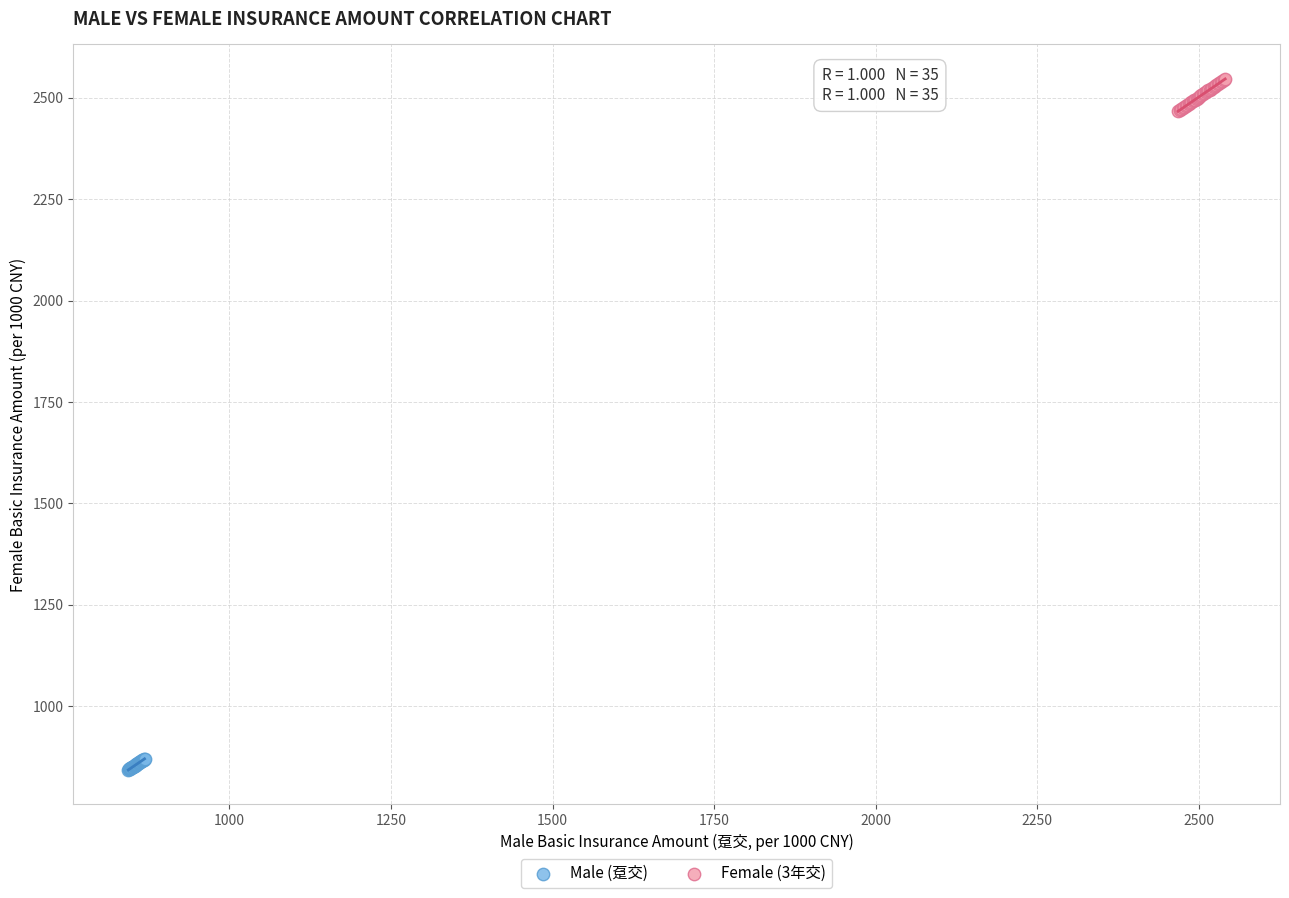

Which series contains the lowest Y value?

Male (趸交)